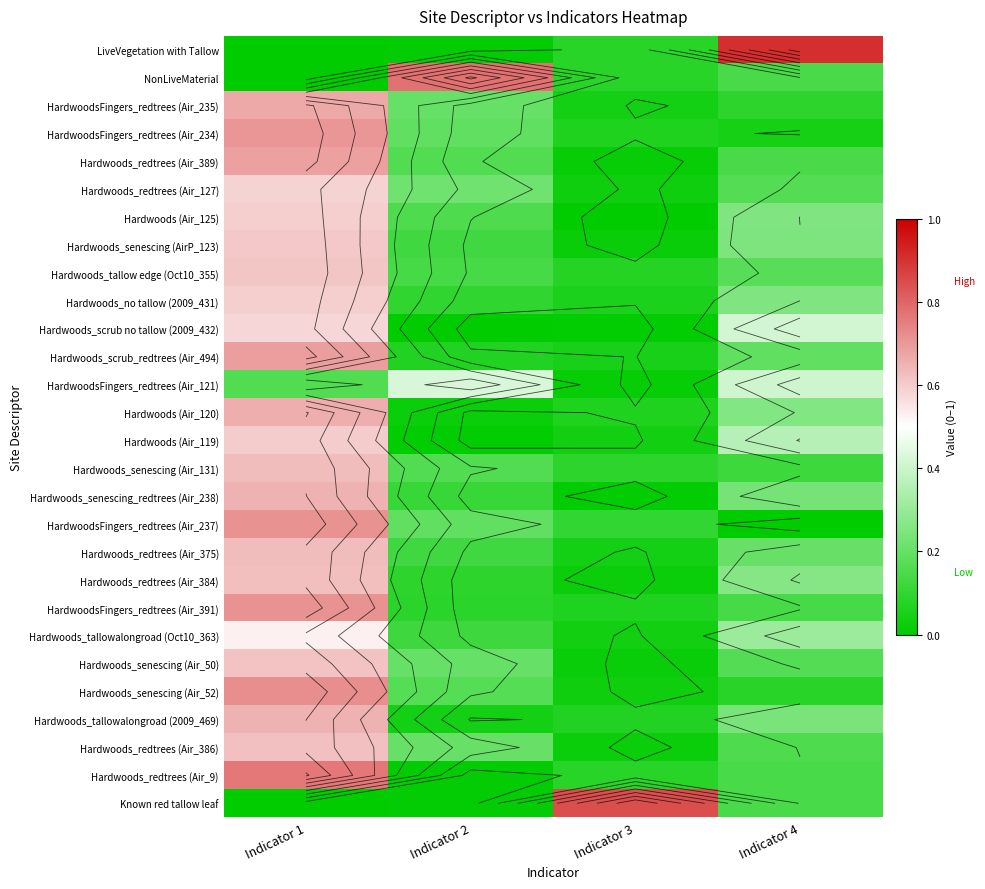

What is the spread (max minus min) of values at Indicator 3?

0.8